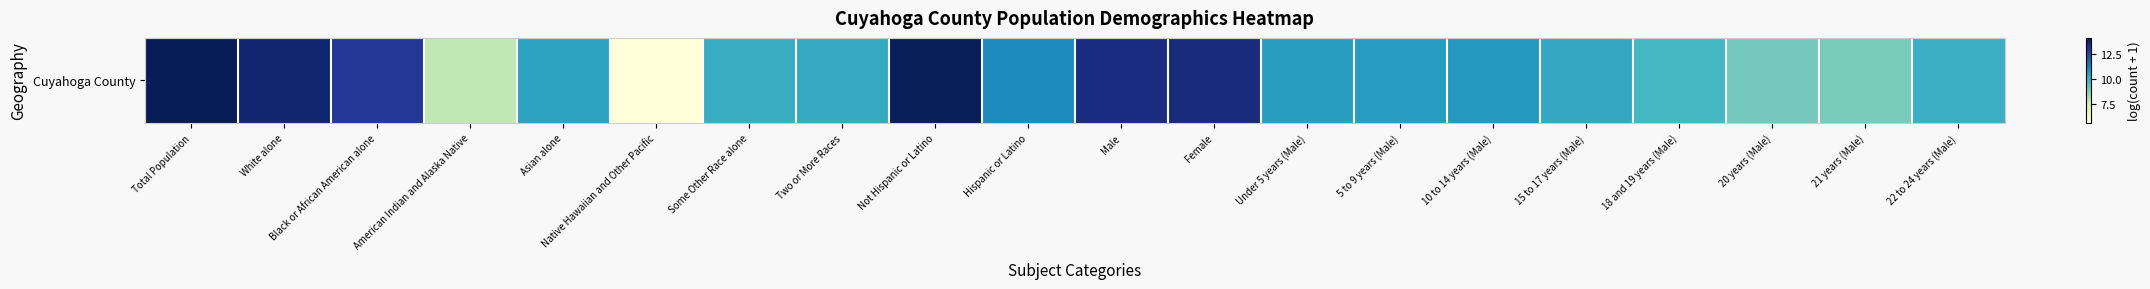

At which label is the value closest to 9?

20 years (Male)